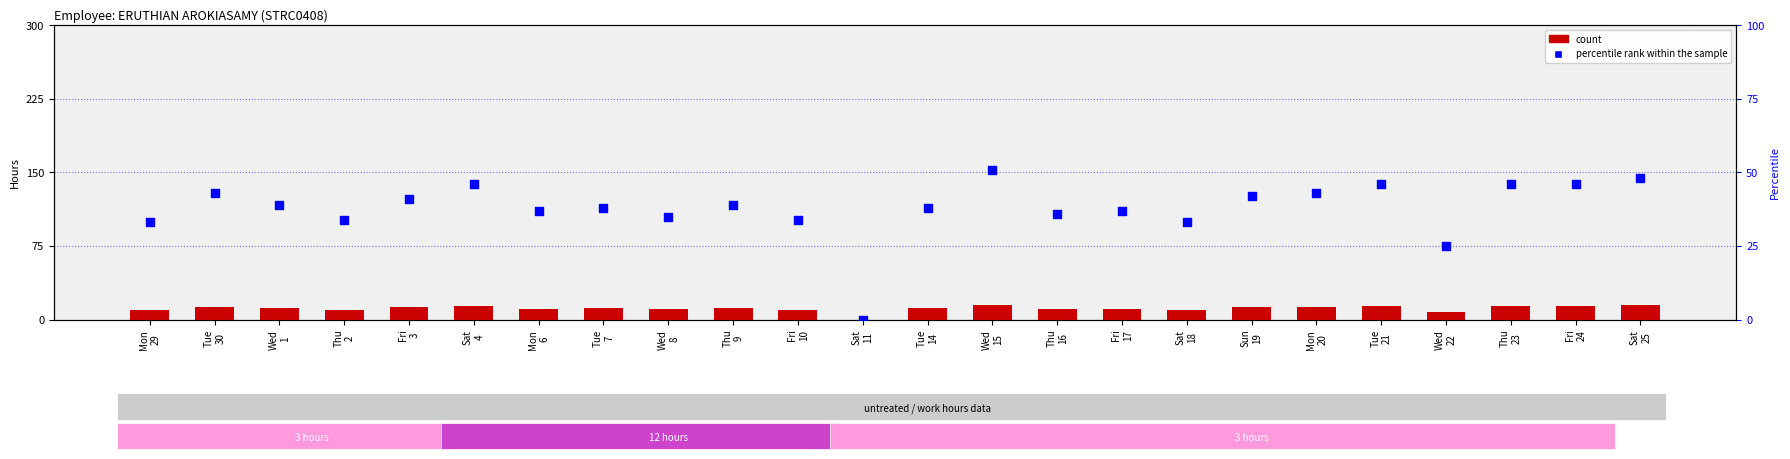

What are all the series names shown in the legend?

count, percentile rank within the sample